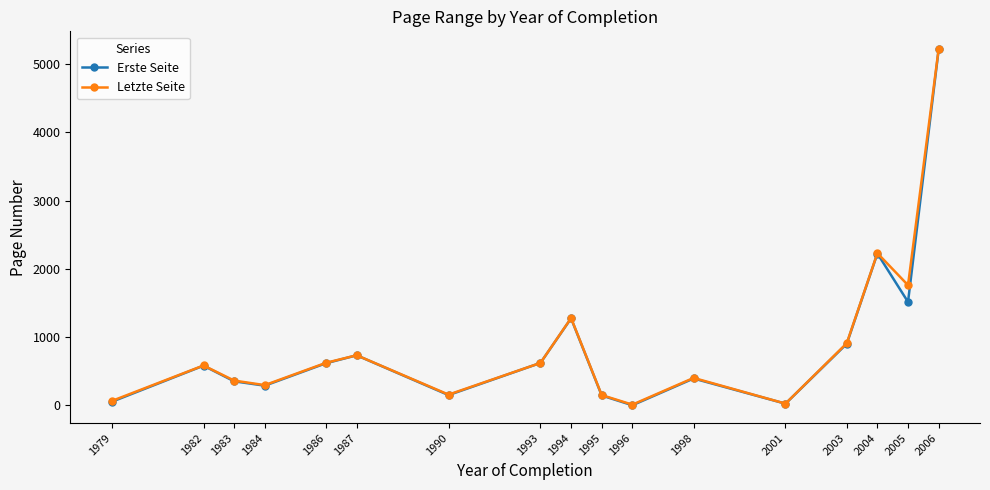

Which label corresponds to the largest value in the chart?

2006